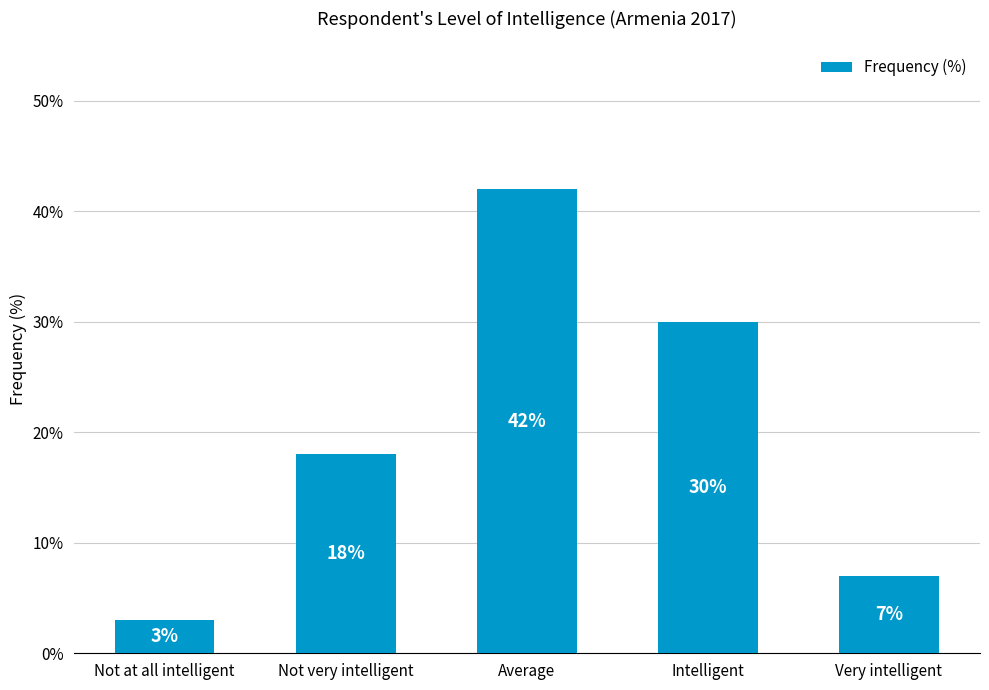

Reading right to left, extract all data points from this chart.

Very intelligent=7	Intelligent=30	Average=42	Not very intelligent=18	Not at all intelligent=3